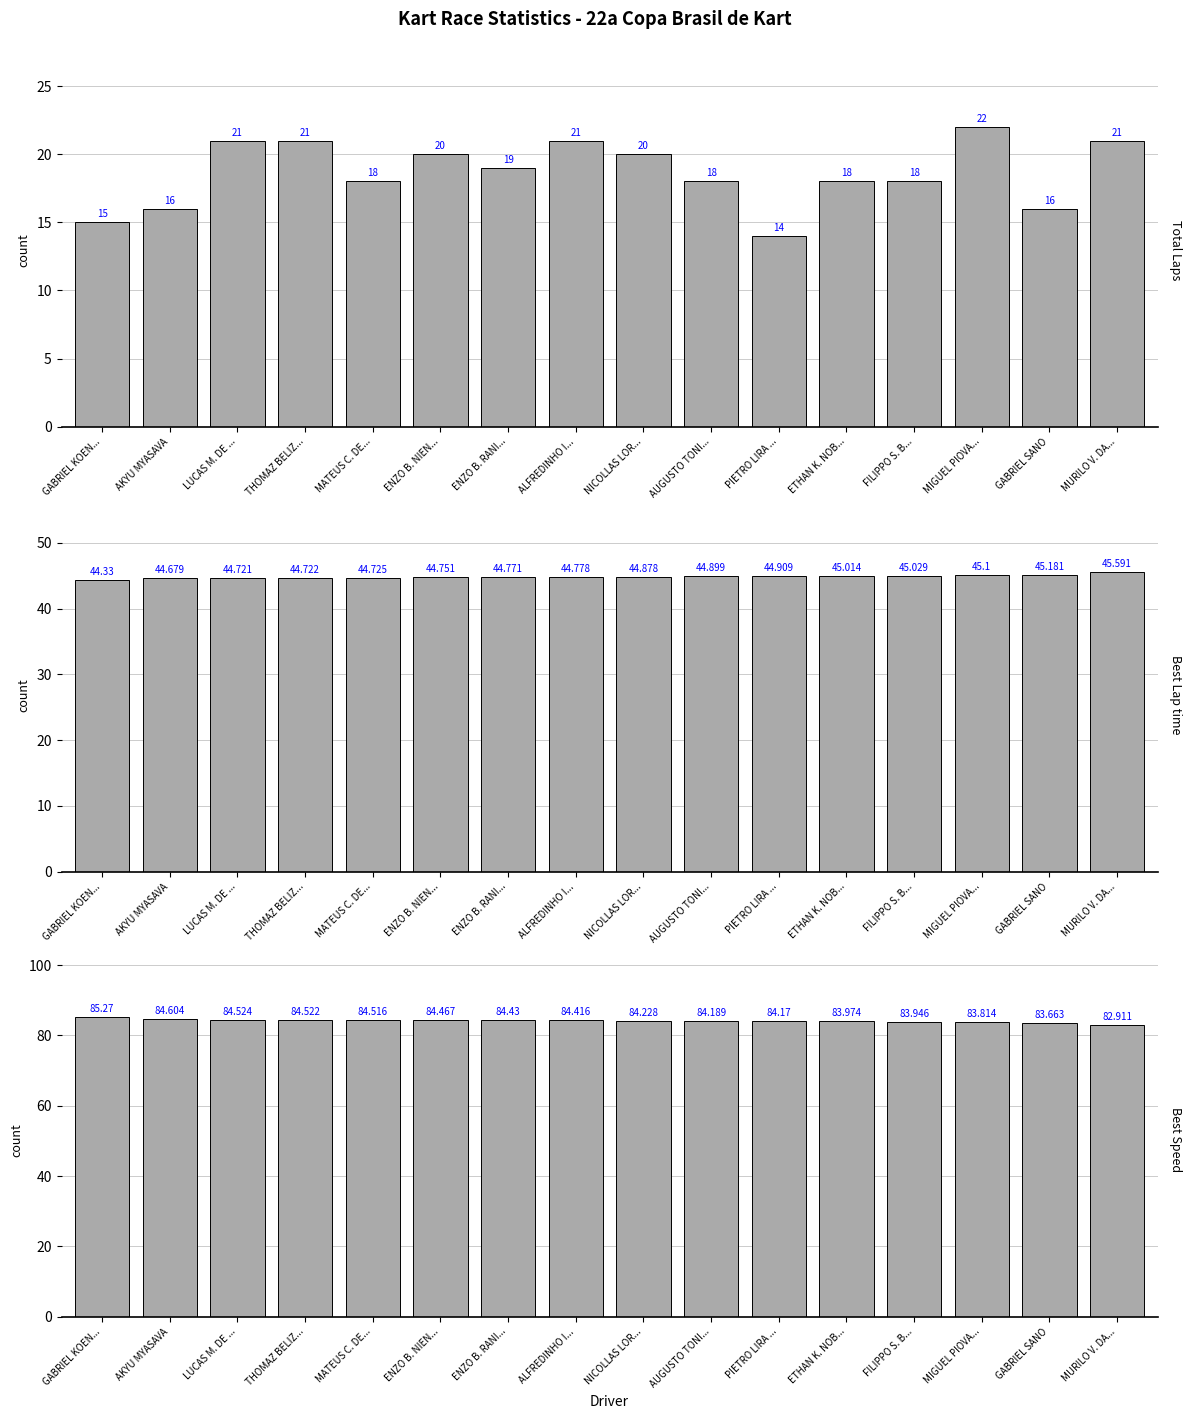

Is the value of Best Lap time at ENZO B. NIEN... greater than the value of Total Laps at PIETRO LIRA ...?

Yes